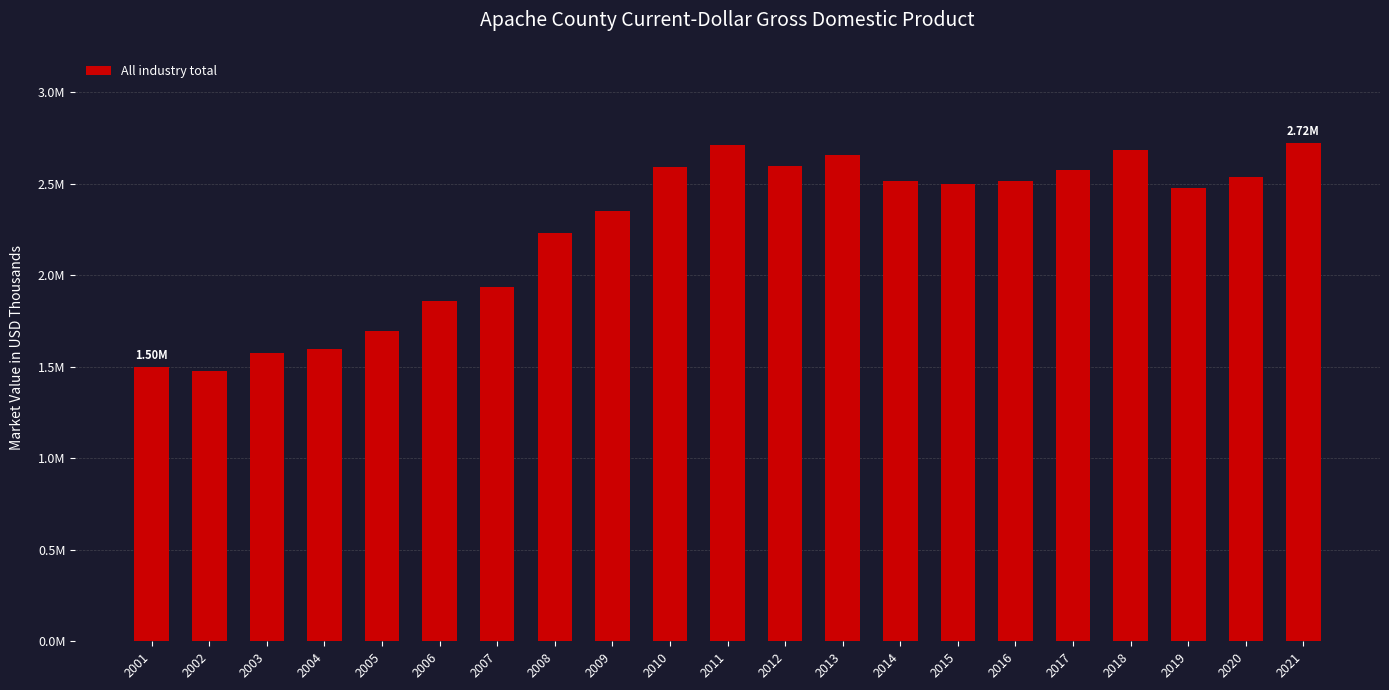

What is the value of the 19th bar from the left?

2473905